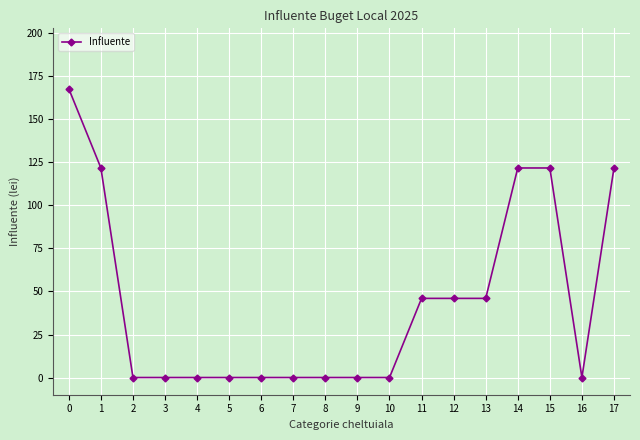

What is the difference between the maximum and minimum values?

167.8